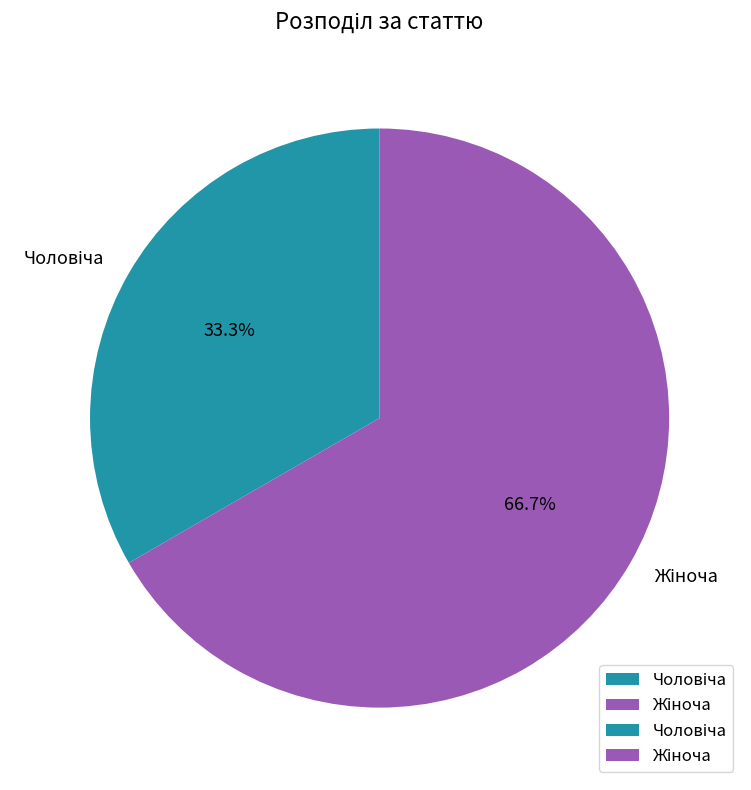

To the nearest percent, what is the average slice percentage?

50%